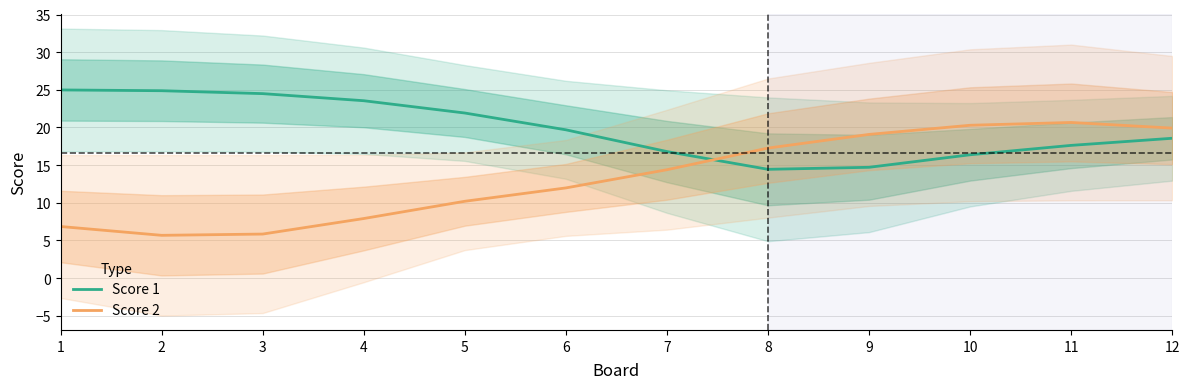

Count the number of data series in this chart.

2